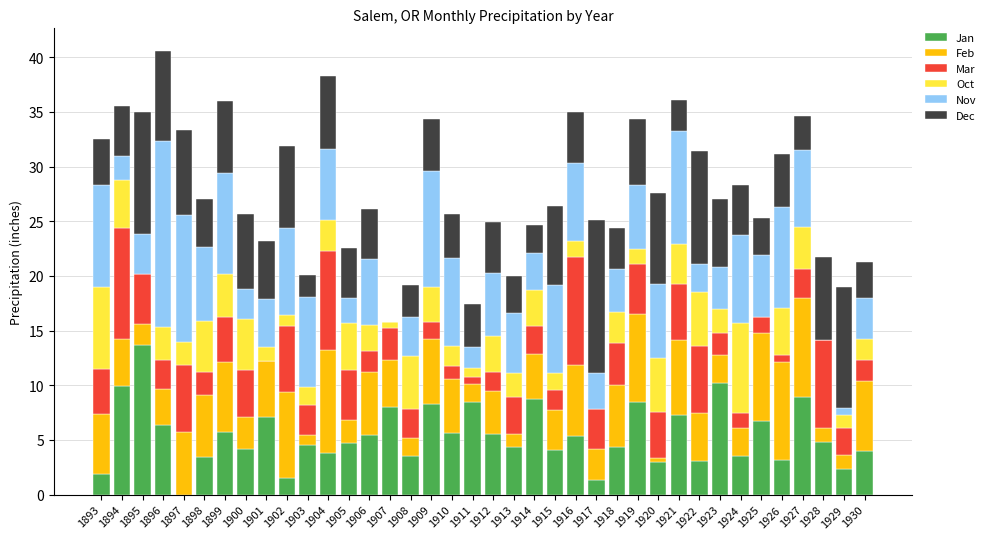

What is the total value across all series at 1916?

35.0